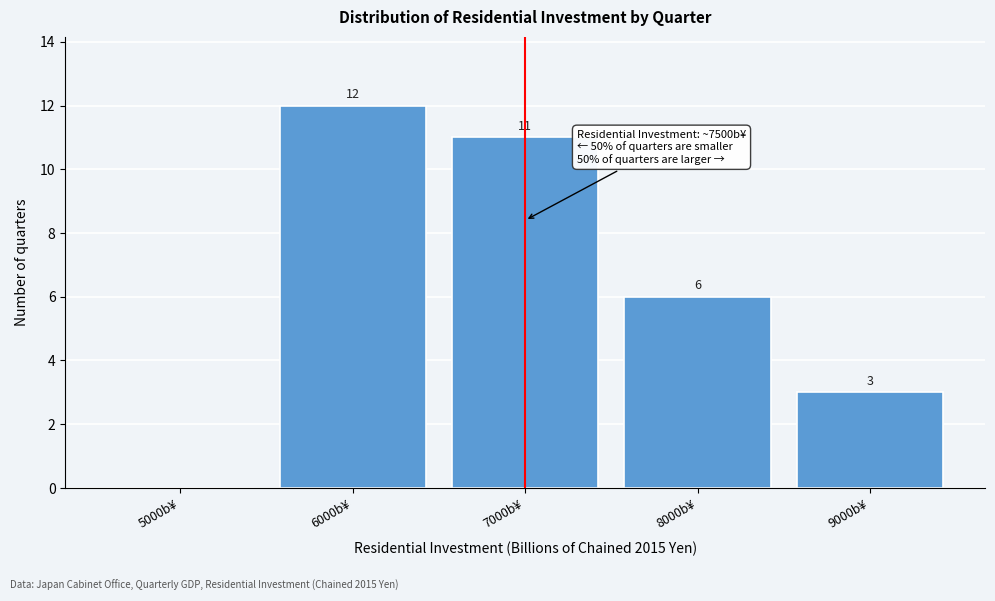

Reading left to right, what are all the values shown in this chart?

5000b¥=0	6000b¥=12	7000b¥=11	8000b¥=6	9000b¥=3